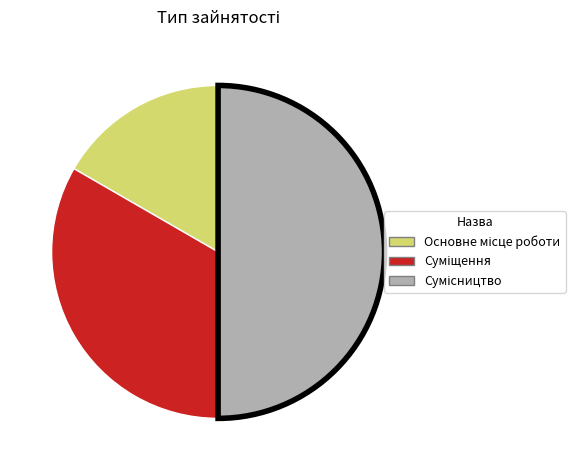

To the nearest percent, what is the difference between the largest and smallest slice percentages?

33%